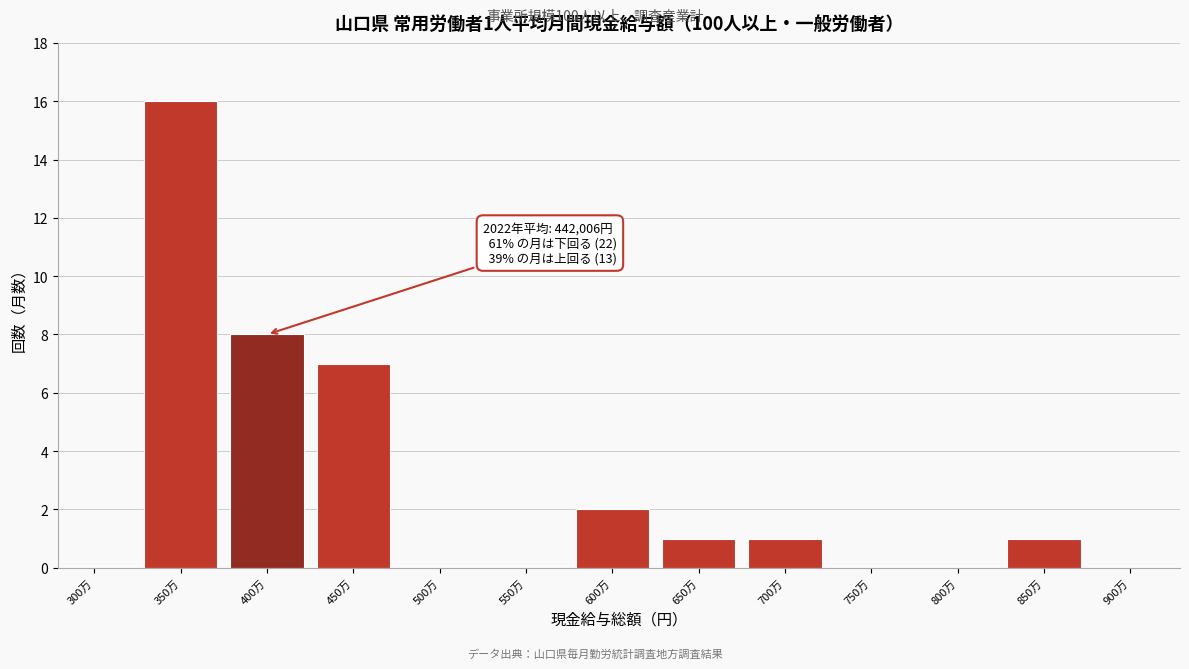

Reading left to right, extract all data points from this chart.

300万=0	350万=16	400万=8	450万=7	500万=0	550万=0	600万=2	650万=1	700万=1	750万=0	800万=0	850万=1	900万=0